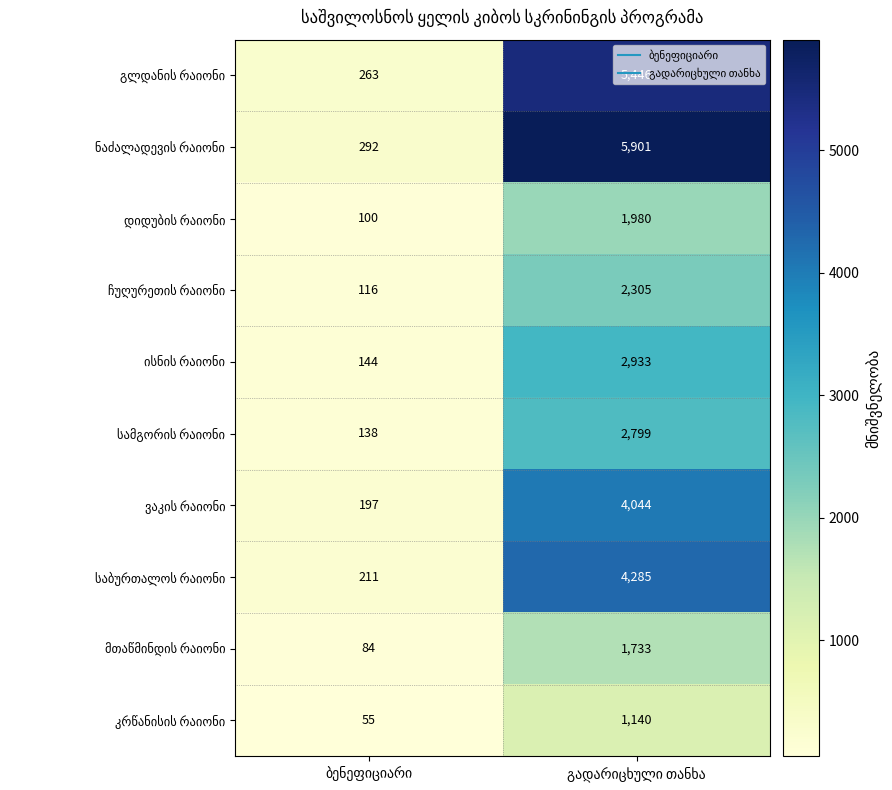

What is the greatest value displayed?

5901